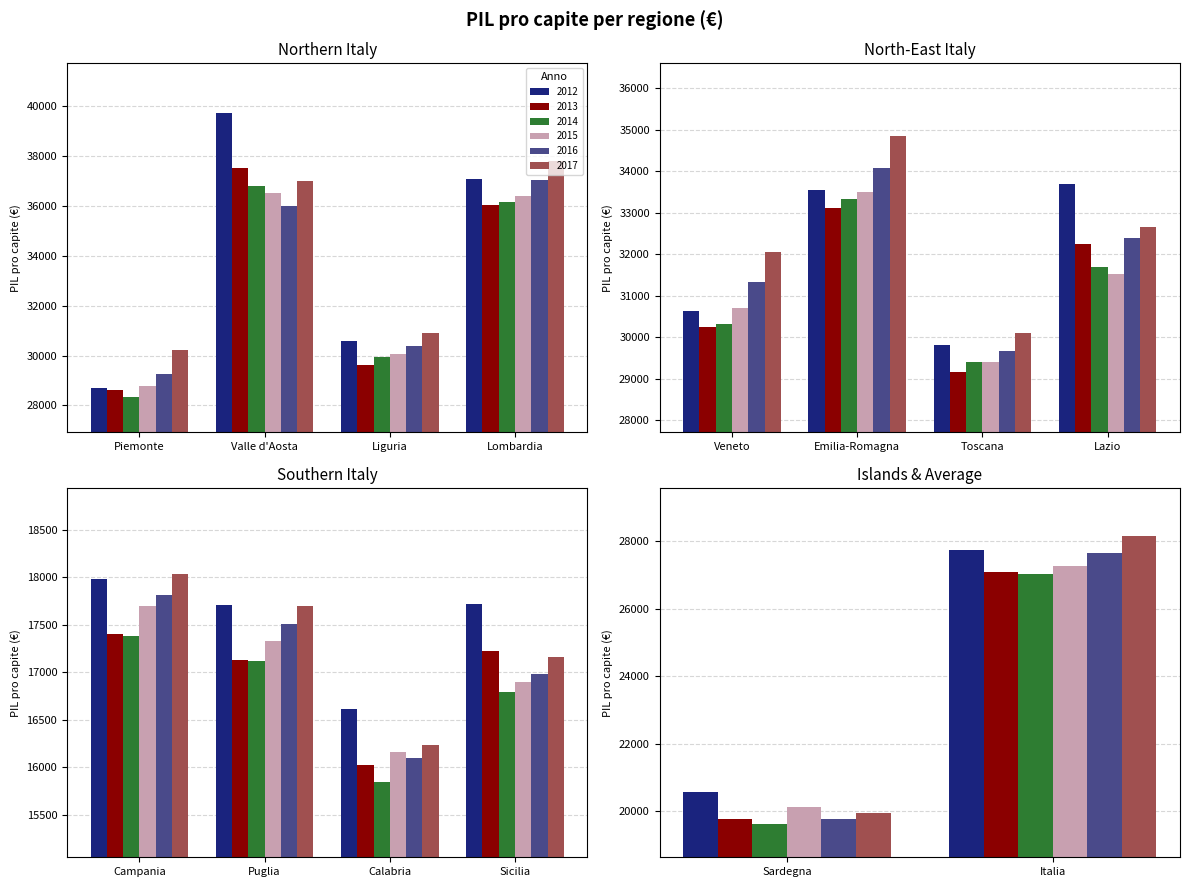

What is the sum of all 2015 values?

372370.9